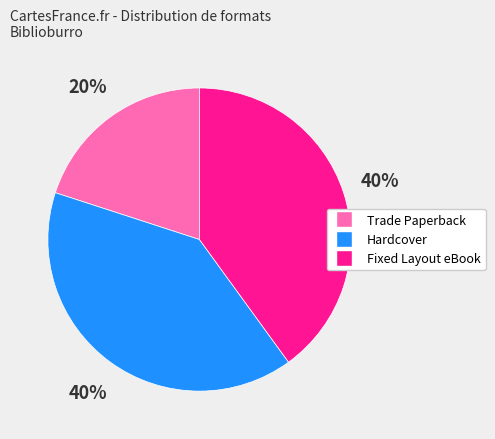

Combined, do Fixed Layout eBook and Hardcover account for over 50%?

Yes